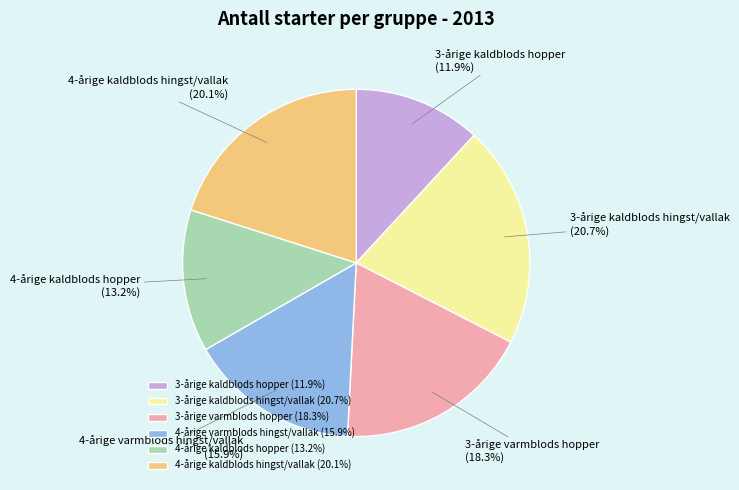

Is there any slice that represents more than half of the pie?

No